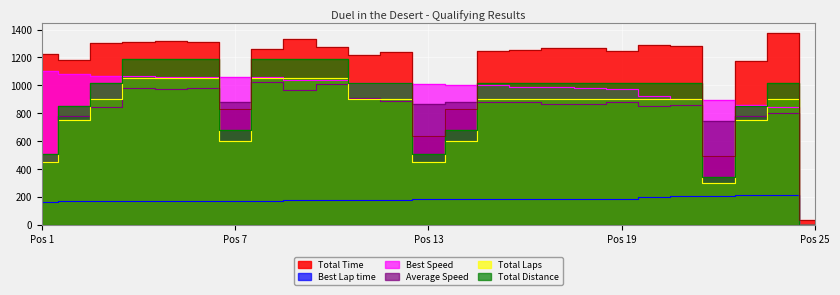

Is the value of Total Time at 2 greater than the value of Best Speed at 23?

Yes